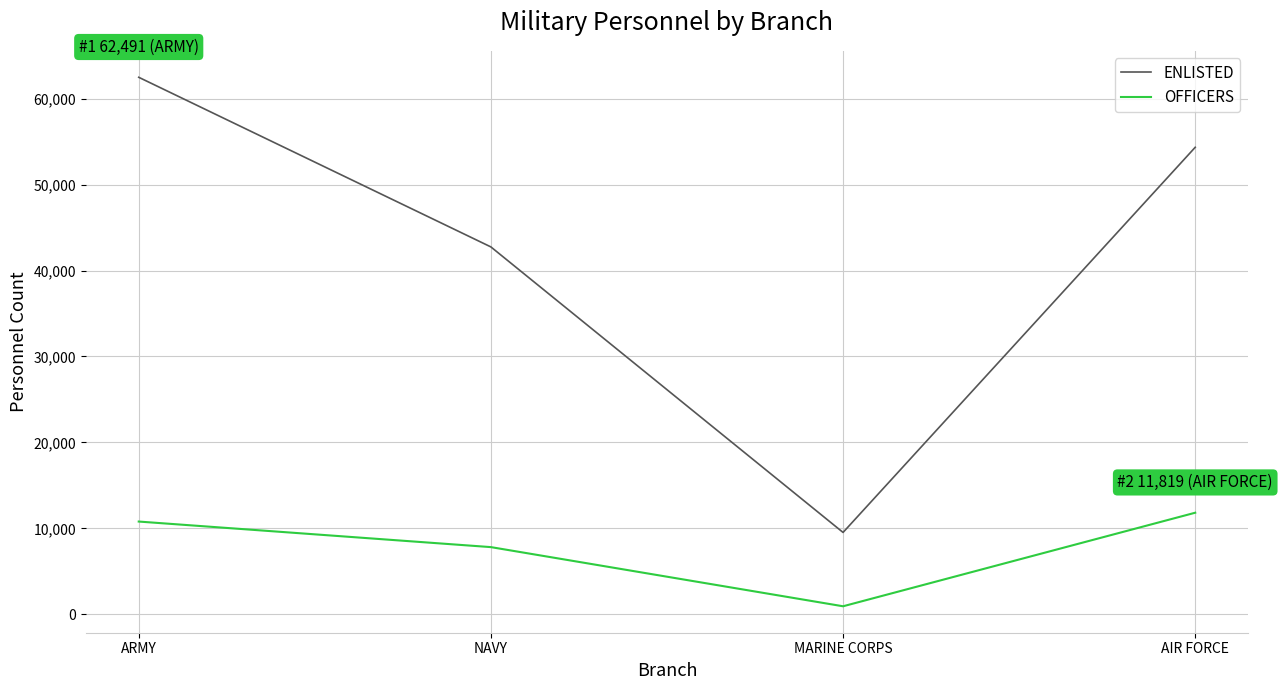

Does the chart display data point markers on the line(s)?

No